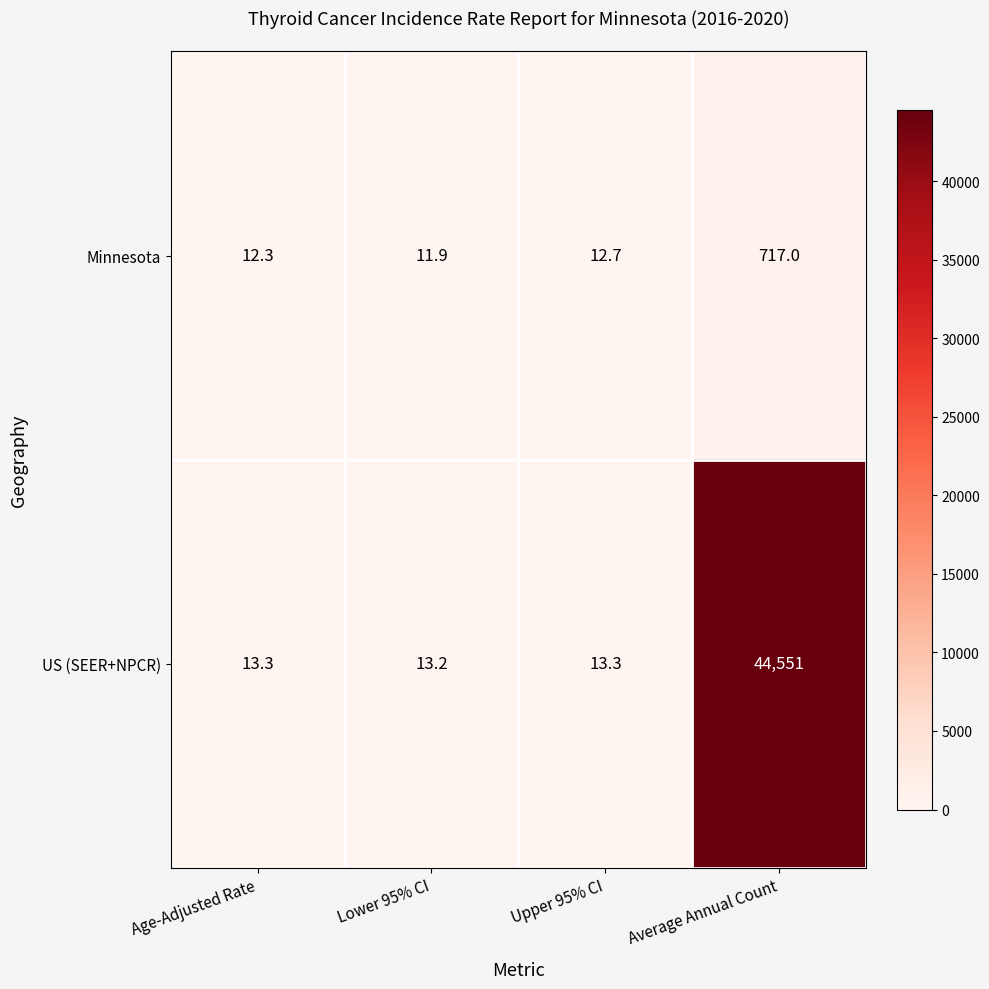

What is the total value across all series at Upper 95% CI?

26.0